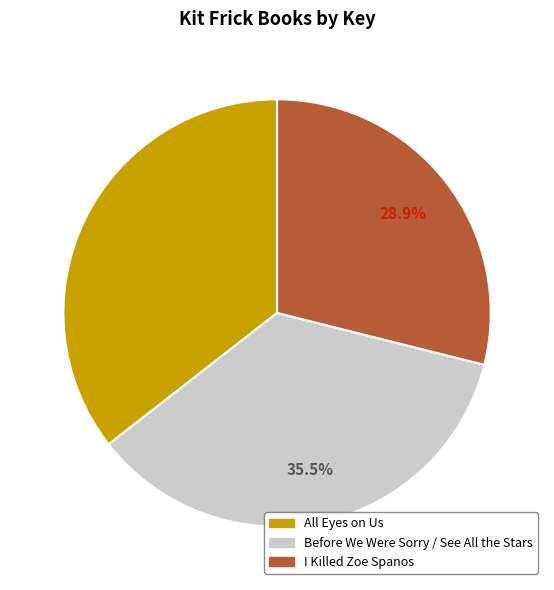

Count the number of slices in the pie.

3